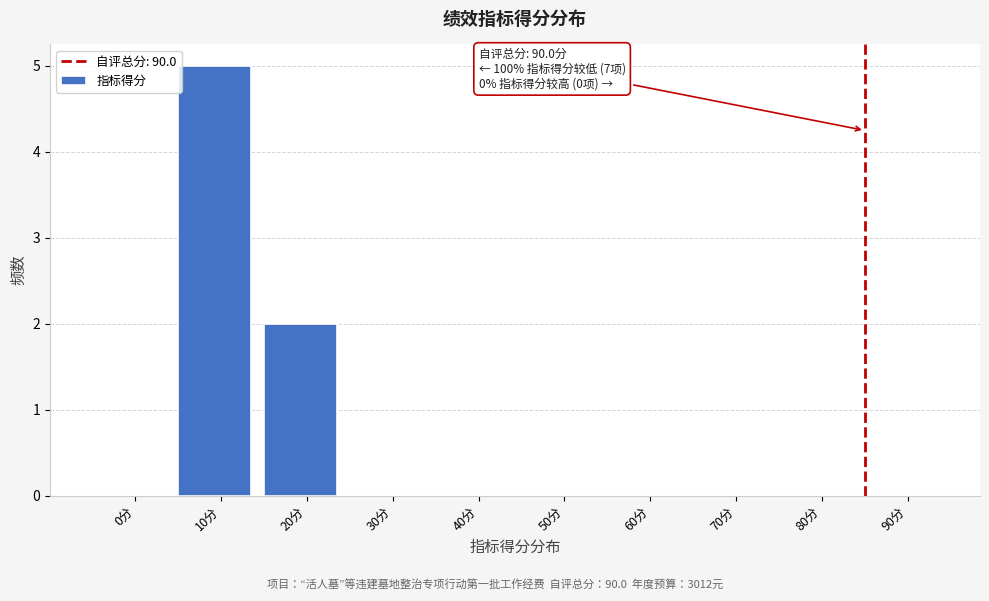

Reading left to right, what are all the values shown in this chart?

0分=0	10分=5	20分=2	30分=0	40分=0	50分=0	60分=0	70分=0	80分=0	90分=0